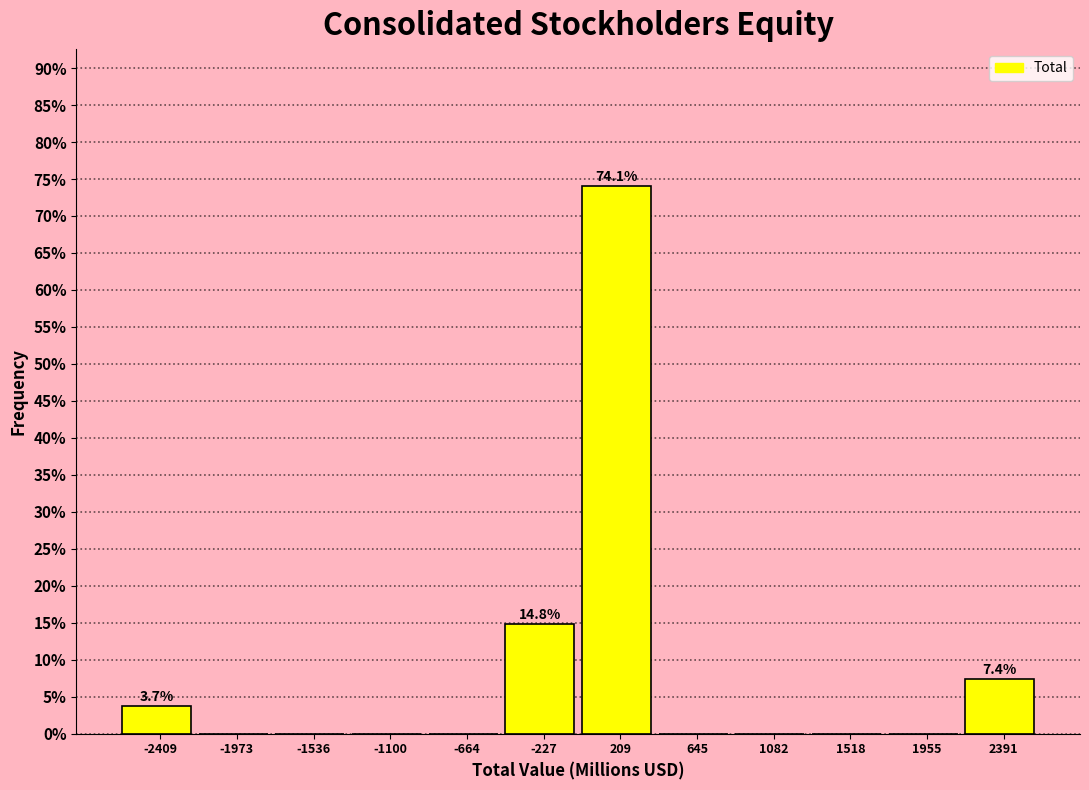

Over which range of the x-axis is the bar tallest?

0 to 450